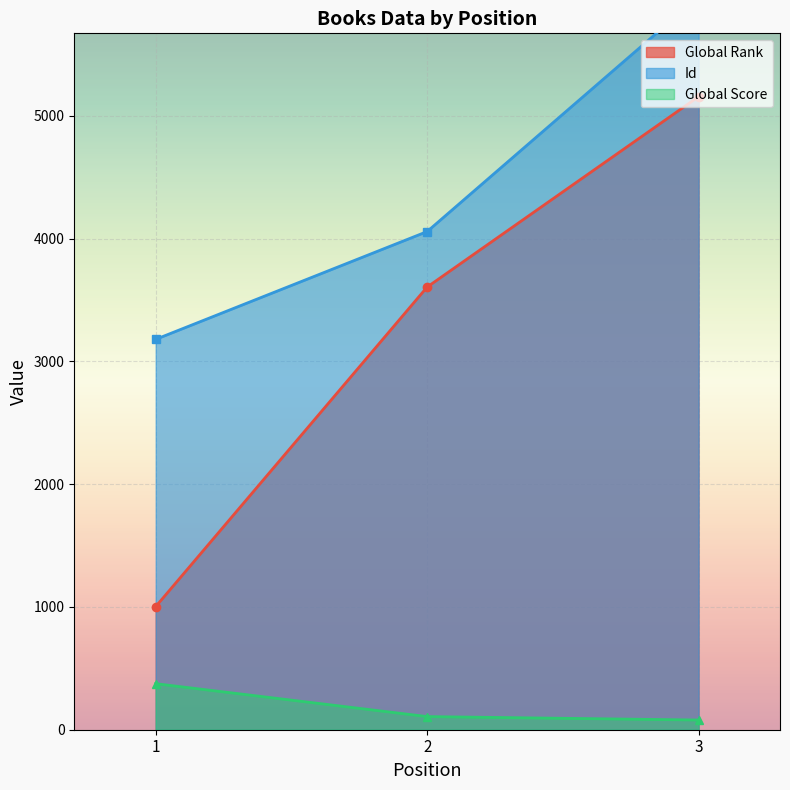

Is the value of Id at 3 greater than the value of Global Score at 1?

Yes